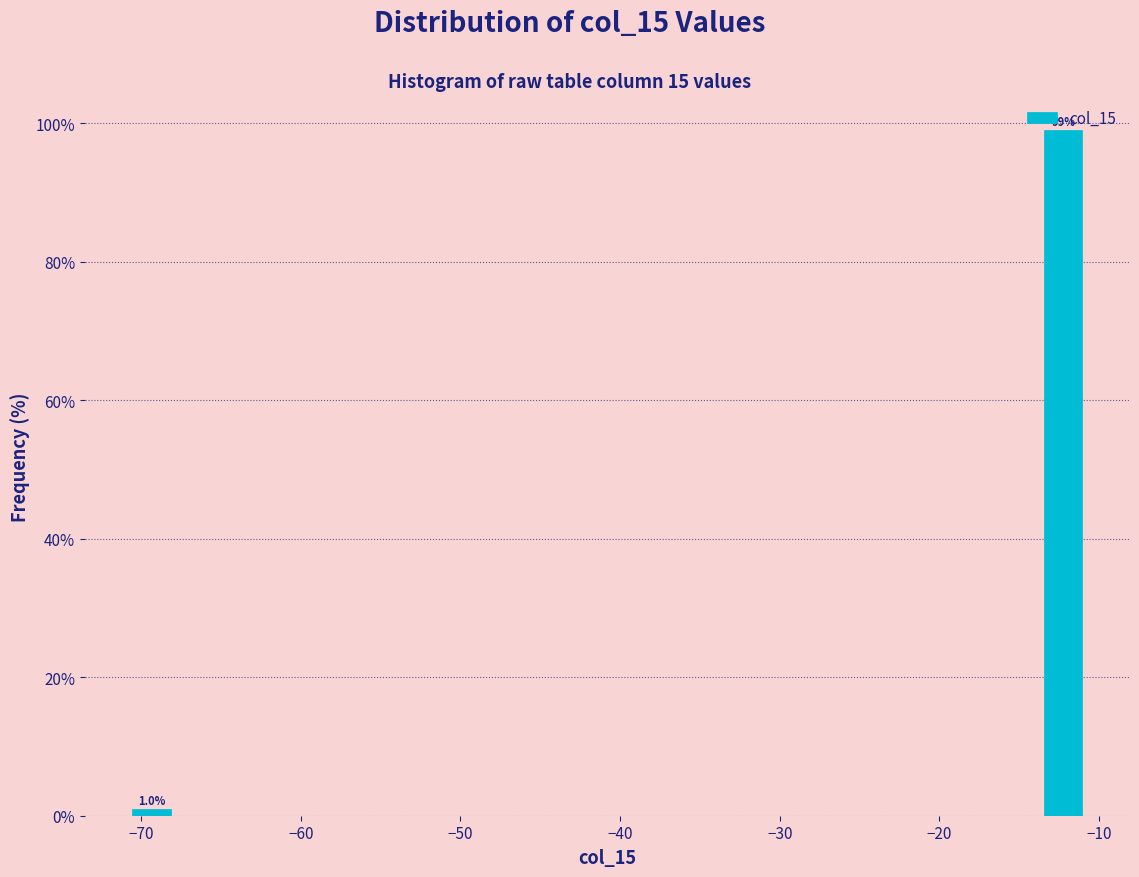

Around what value on the x-axis is the tallest bar? Give the approximate position of its centre, as read against the axis.

-12